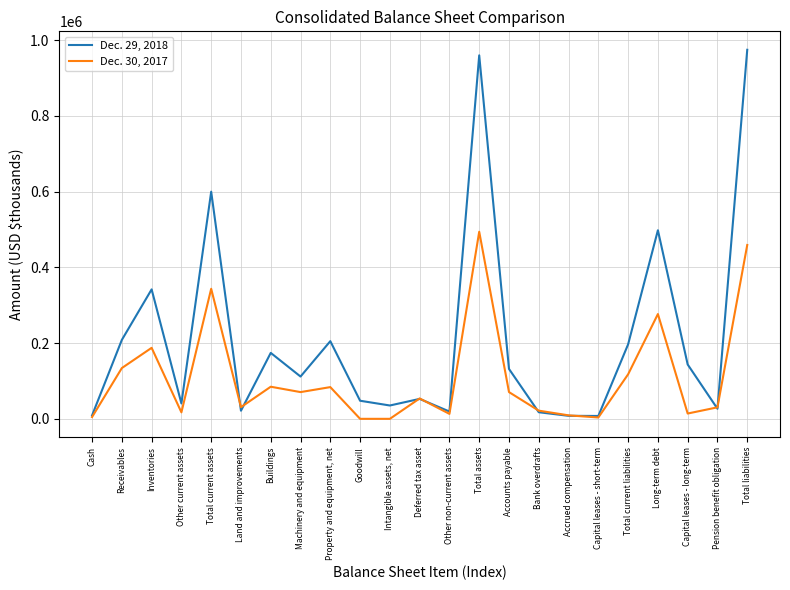

What is the total value across all series at Long-term debt?

774616